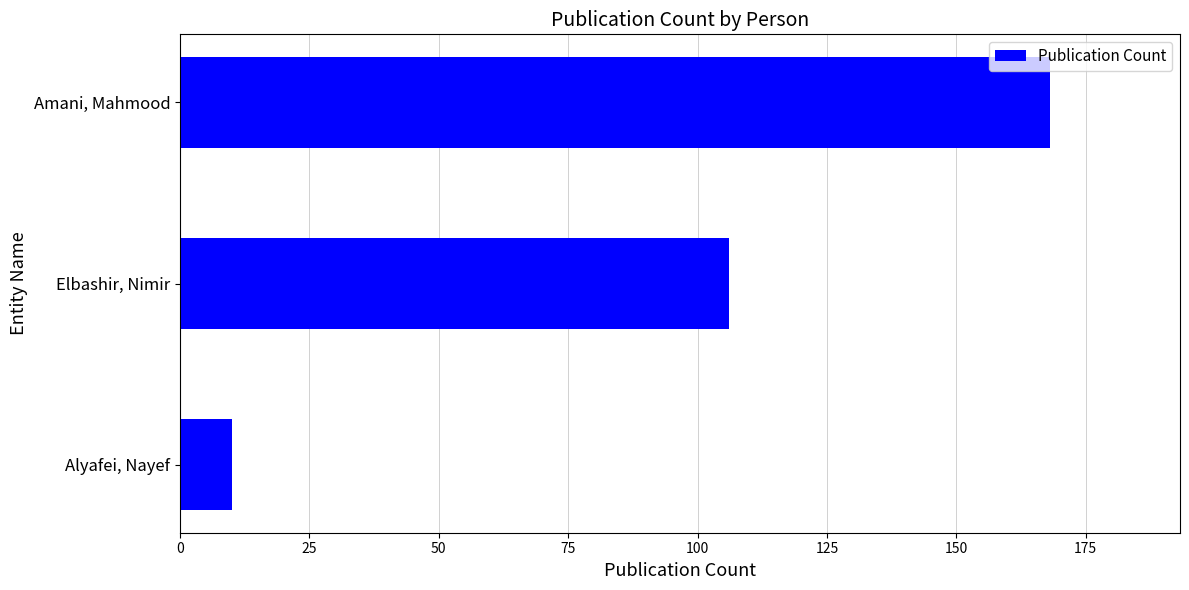

Reading bottom to top, what are all the values shown in this chart?

10	106	168